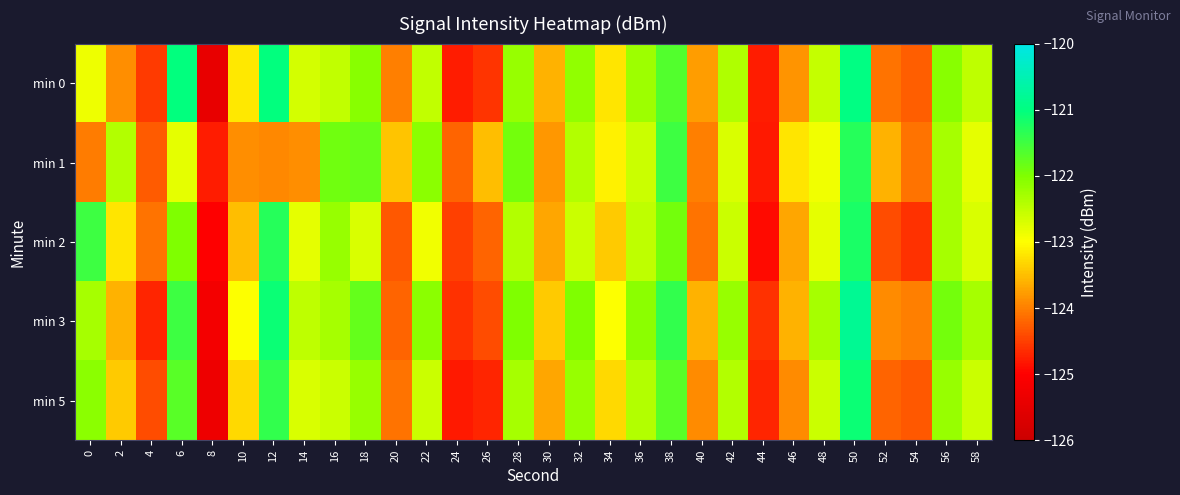

At 2, list the series in order from smallest to largest.

min 0, min 3, min 5, min 2, min 1